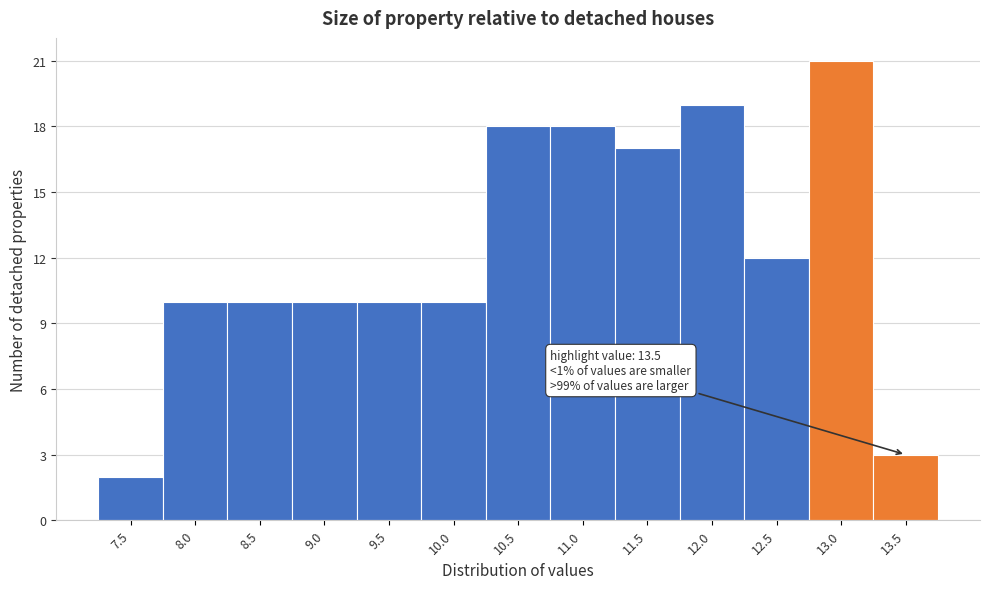

Reading left to right, what are all the values shown in this chart?

2	10	10	10	10	10	18	18	17	19	12	21	3